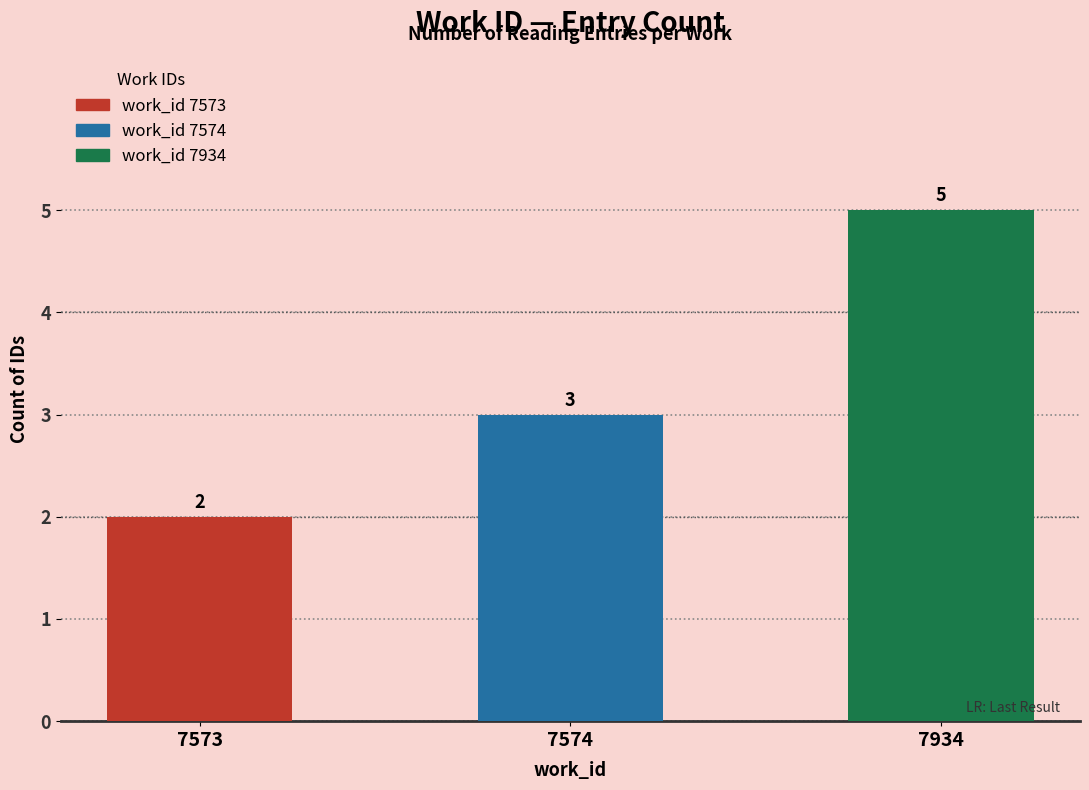

How many data points are less than 3?

1